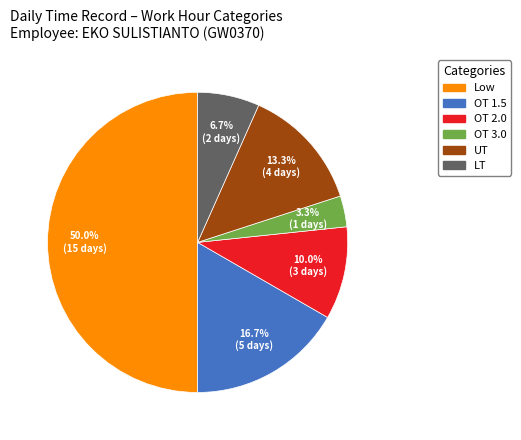

Rank the categories by value from lowest to highest.

OT 3.0, LT, OT 2.0, UT, OT 1.5, Low